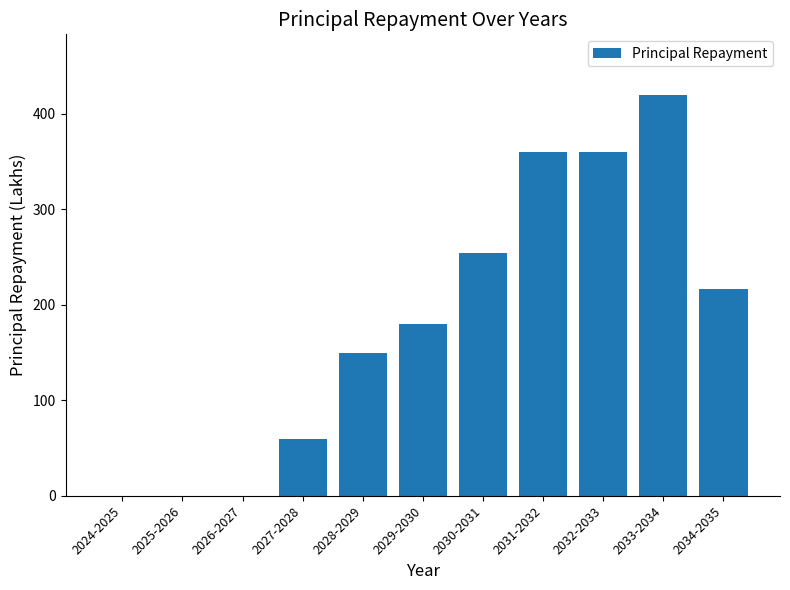

Between 2026-2027 and 2032-2033, which is larger?

2032-2033